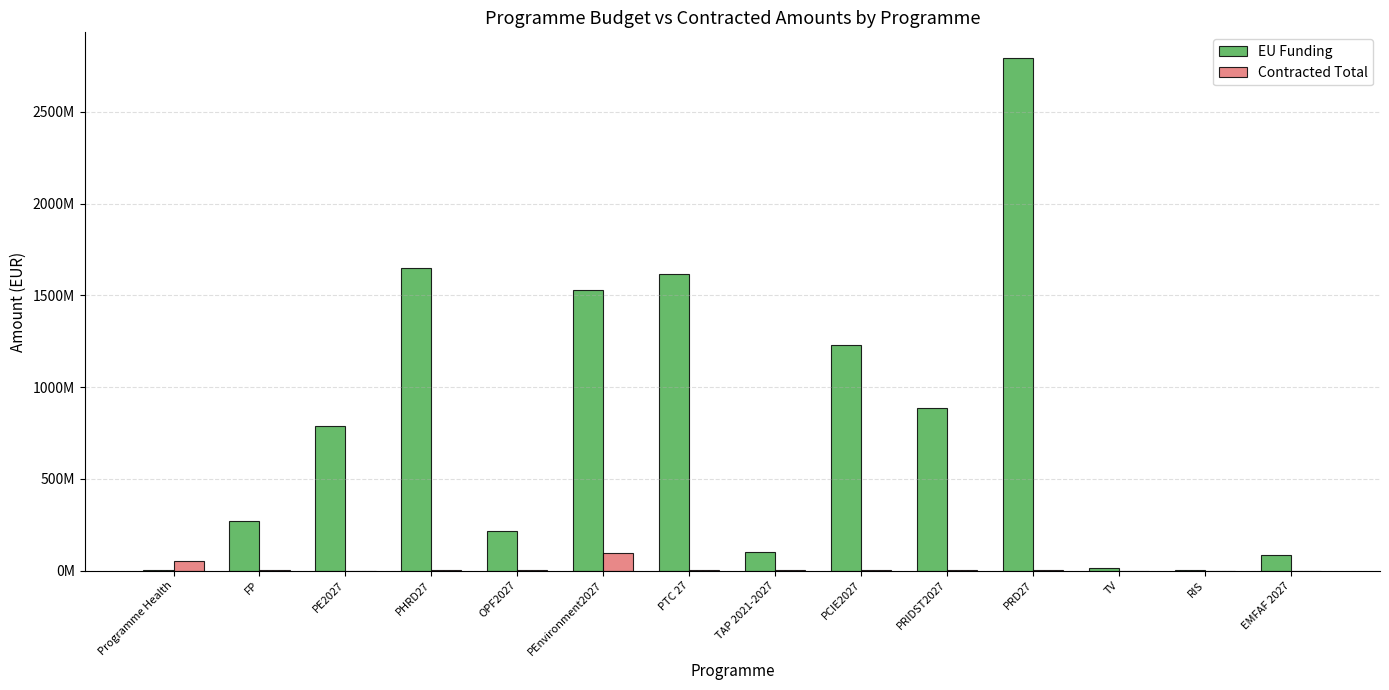

Does the chart contain stacked bars?

No